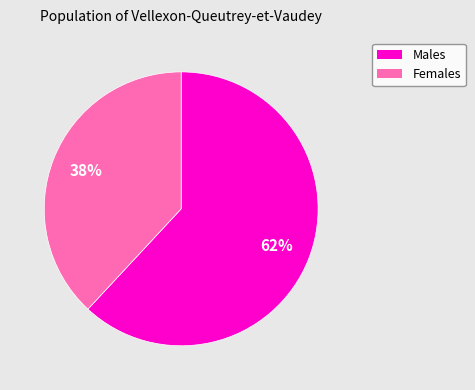

Does any single category account for the majority?

Yes